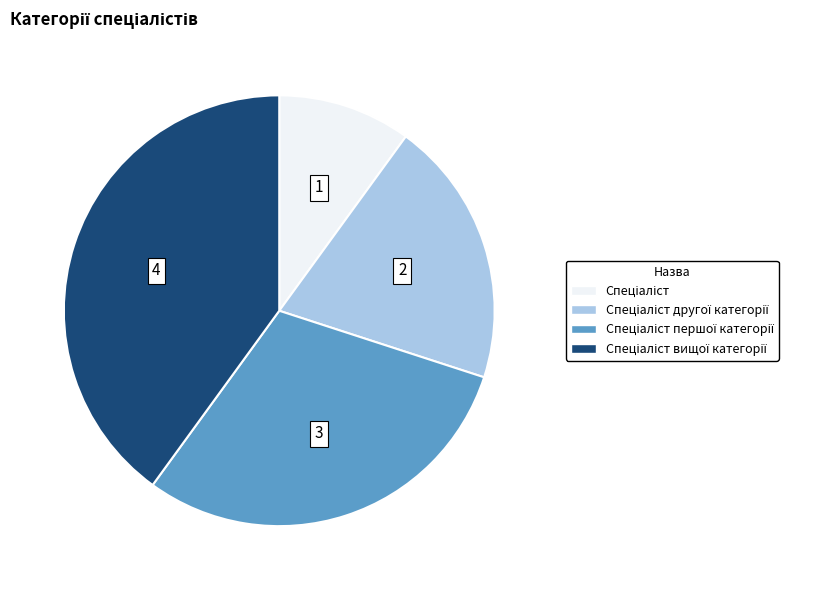

Is there any slice that represents more than half of the pie?

No